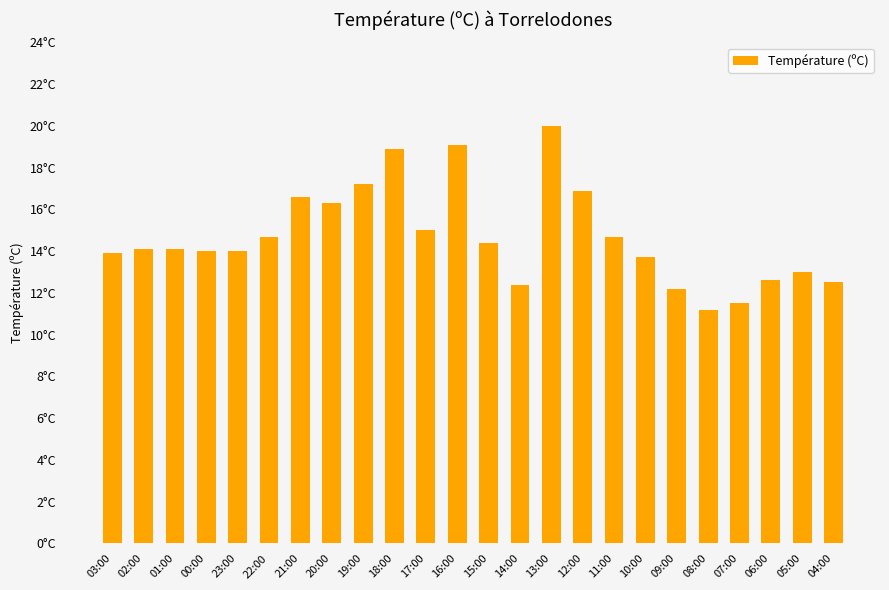

Reading left to right, list all the values displayed in this chart.

03:00=13.9	02:00=14.1	01:00=14.1	00:00=14.0	23:00=14.0	22:00=14.7	21:00=16.6	20:00=16.3	19:00=17.2	18:00=18.9	17:00=15.0	16:00=19.1	15:00=14.4	14:00=12.4	13:00=20.0	12:00=16.9	11:00=14.7	10:00=13.7	09:00=12.2	08:00=11.2	07:00=11.5	06:00=12.6	05:00=13.0	04:00=12.5